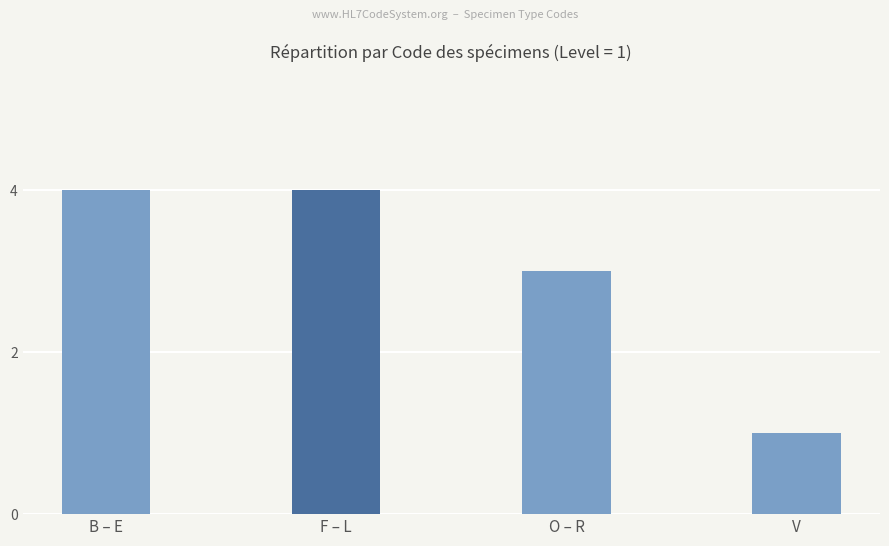

What is the label of the 4th bar from the right?

B – E